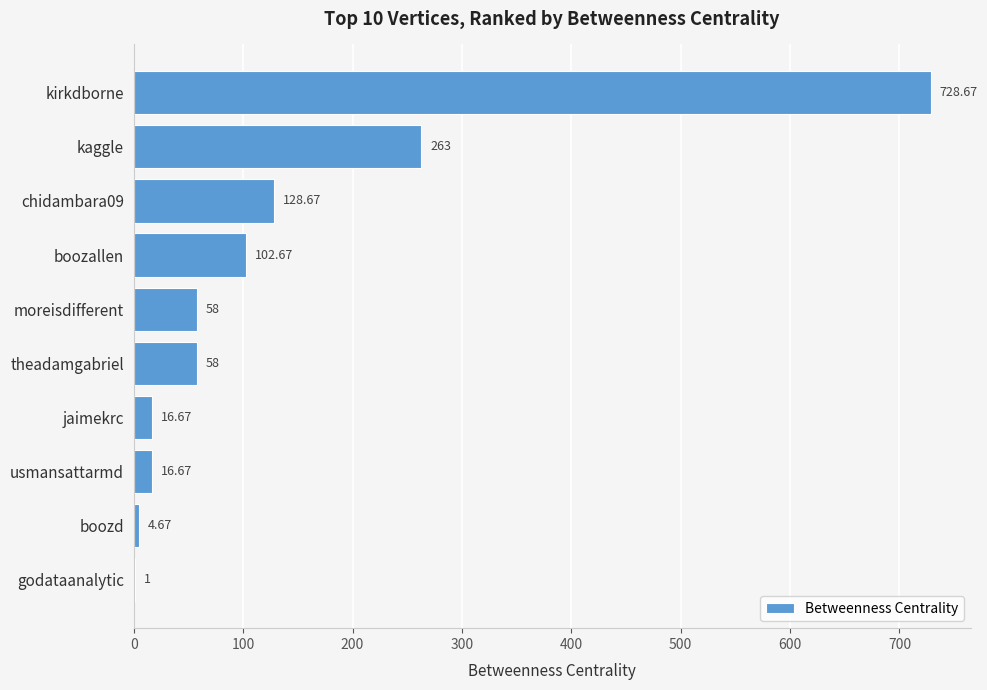

What is the sum of all values?

1378.0